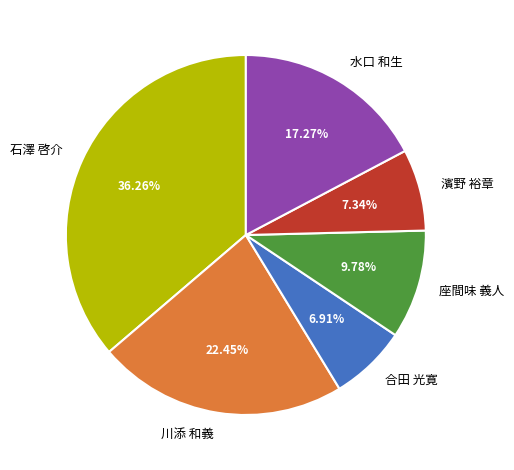

Does any single category account for the majority?

No